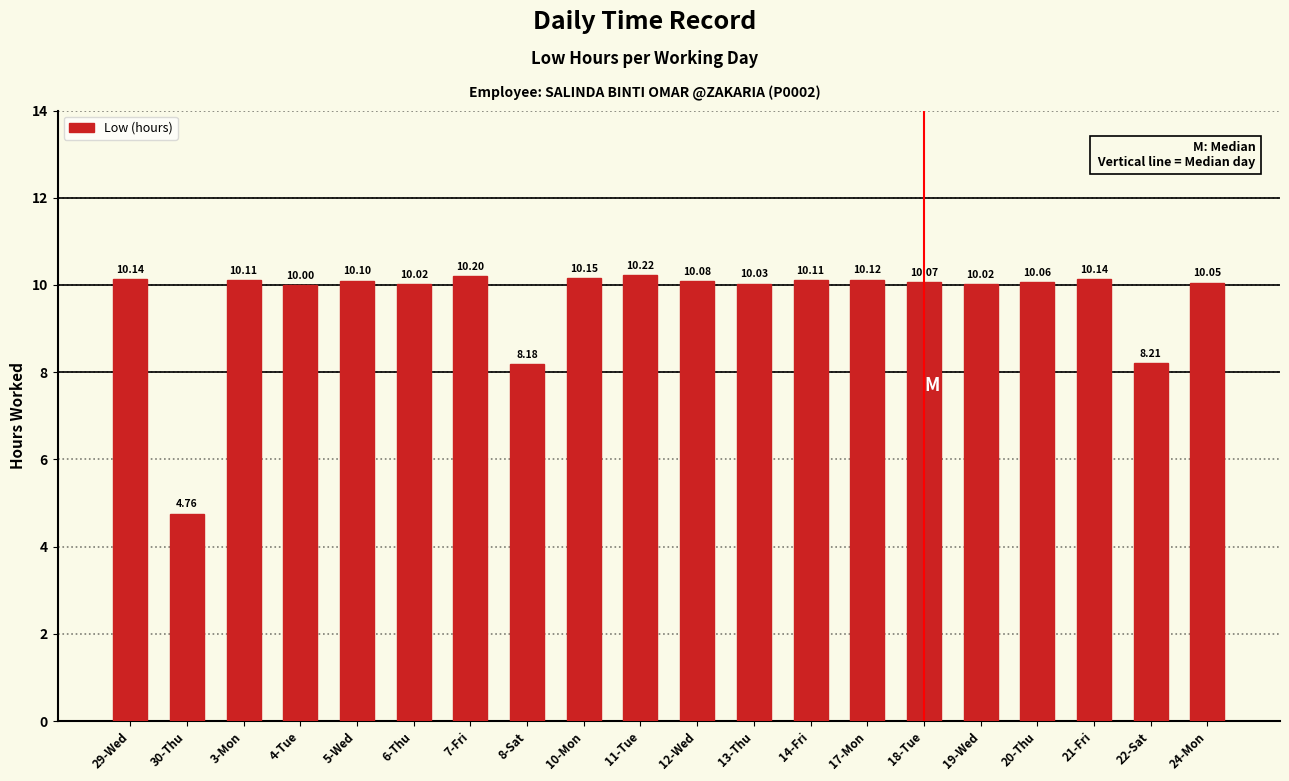

How many bars are there in total?

20